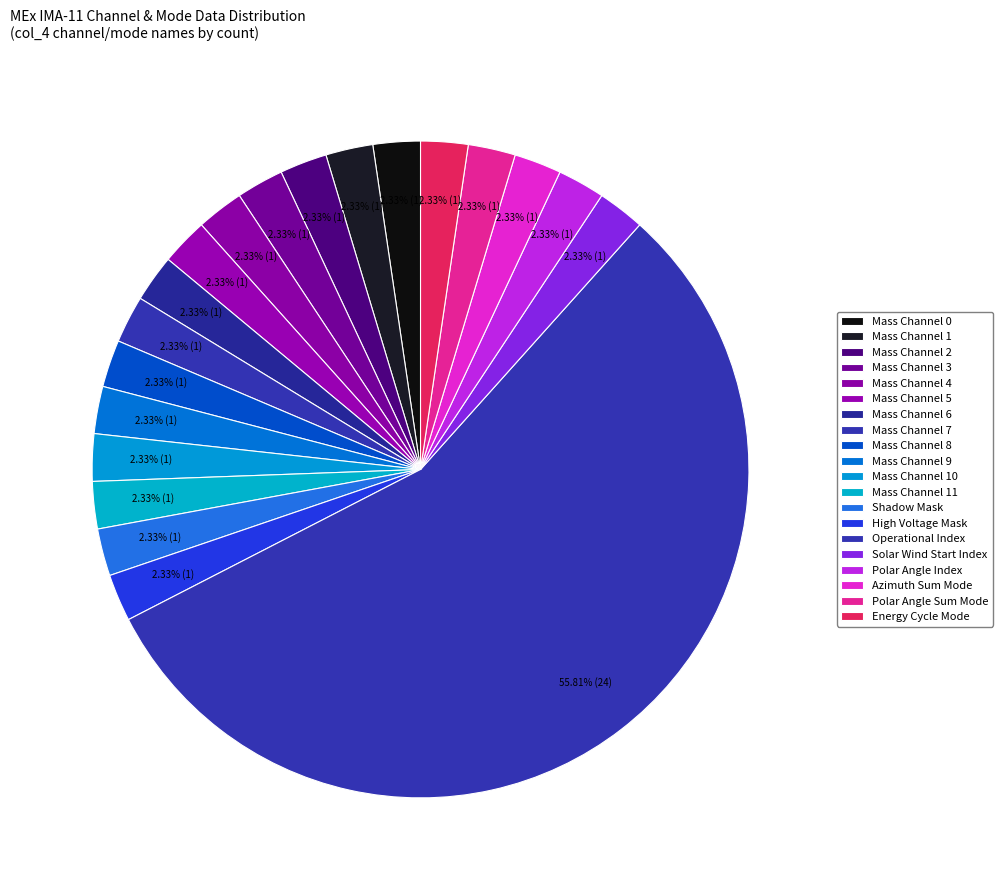

The Polar Angle Sum Mode slice represents 17% of the pie. True or false?

False